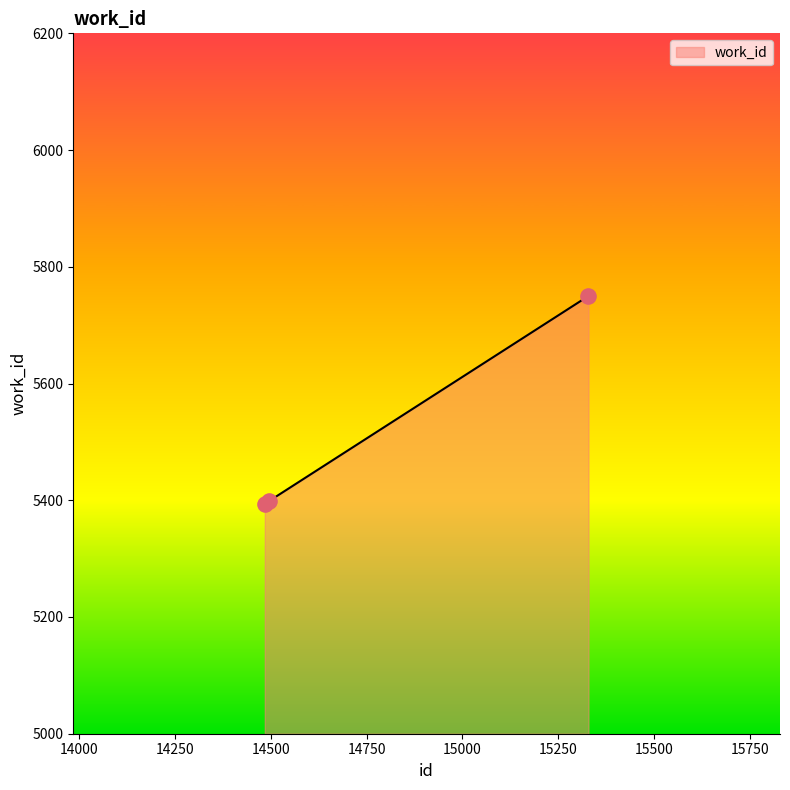

What is the greatest value displayed?

5750